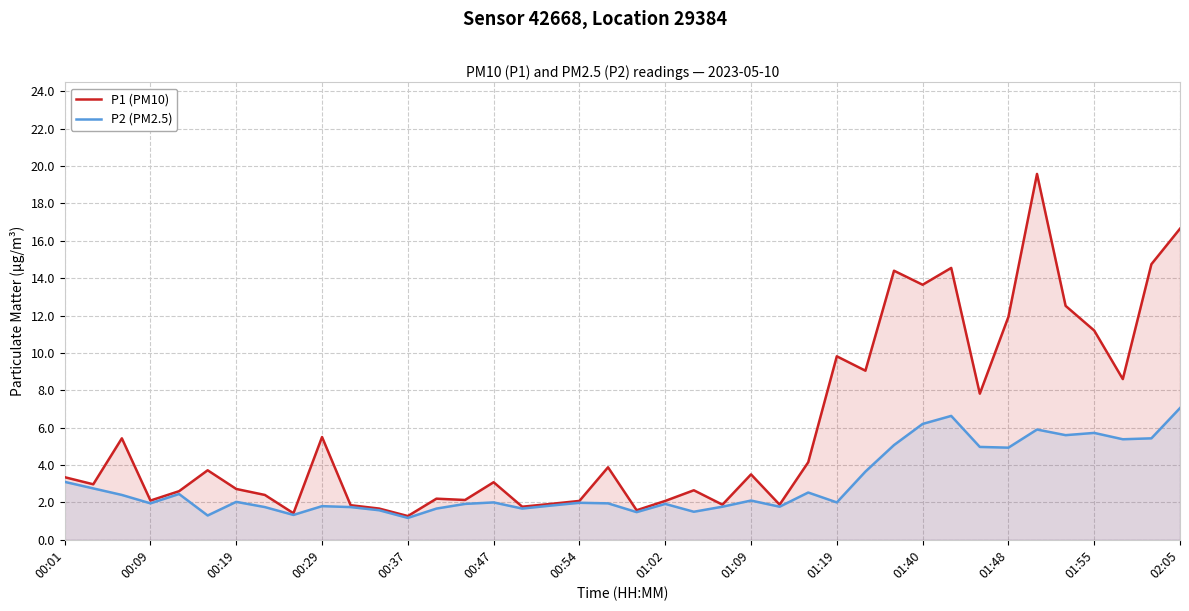

True or false: P2 (PM2.5) has more than 1 interior local peaks.

True